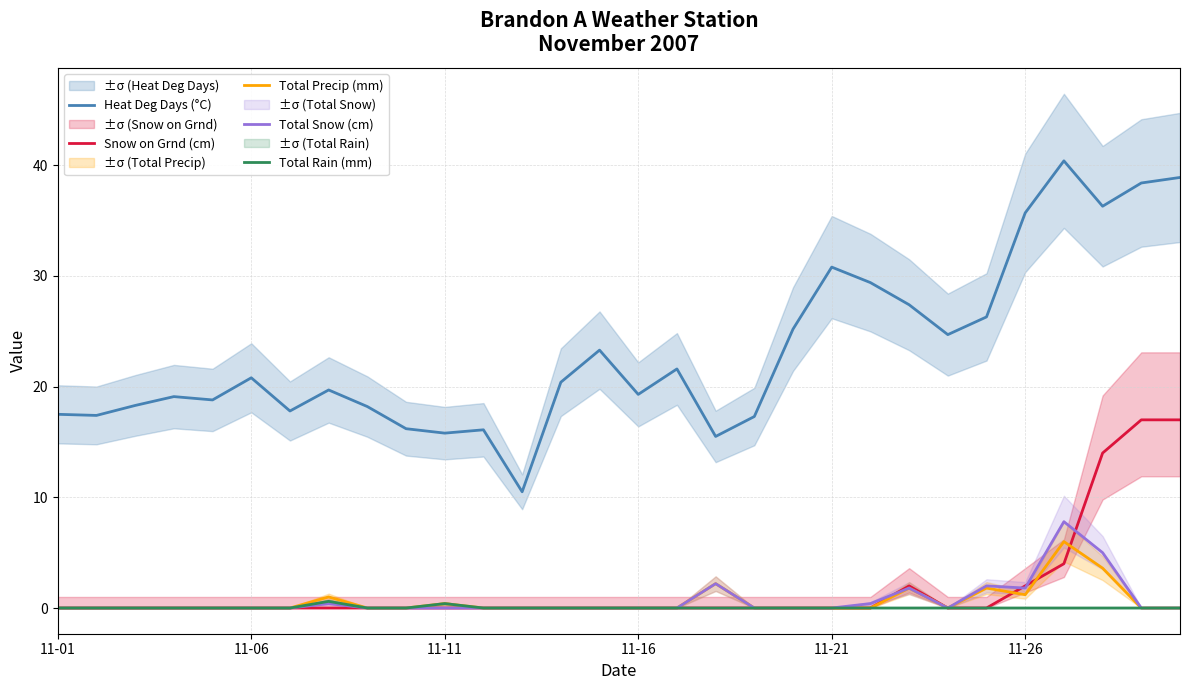

The value of Total Snow (cm) at 11-01 is 5.3. True or false?

False